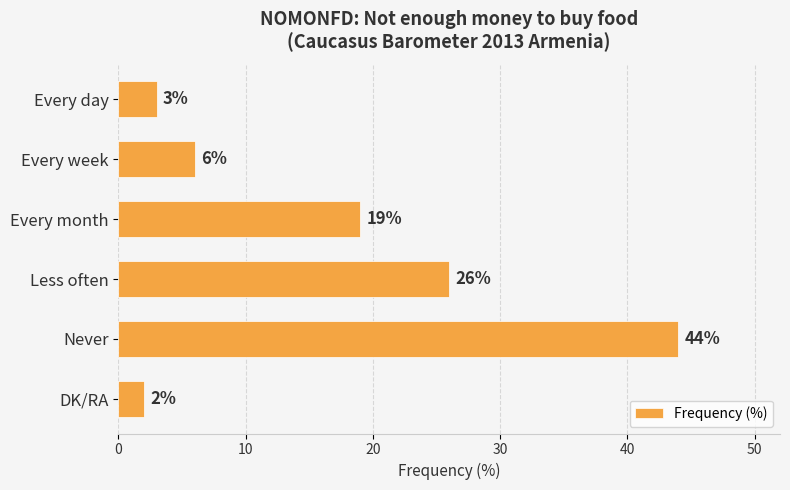

What is the average value?

17